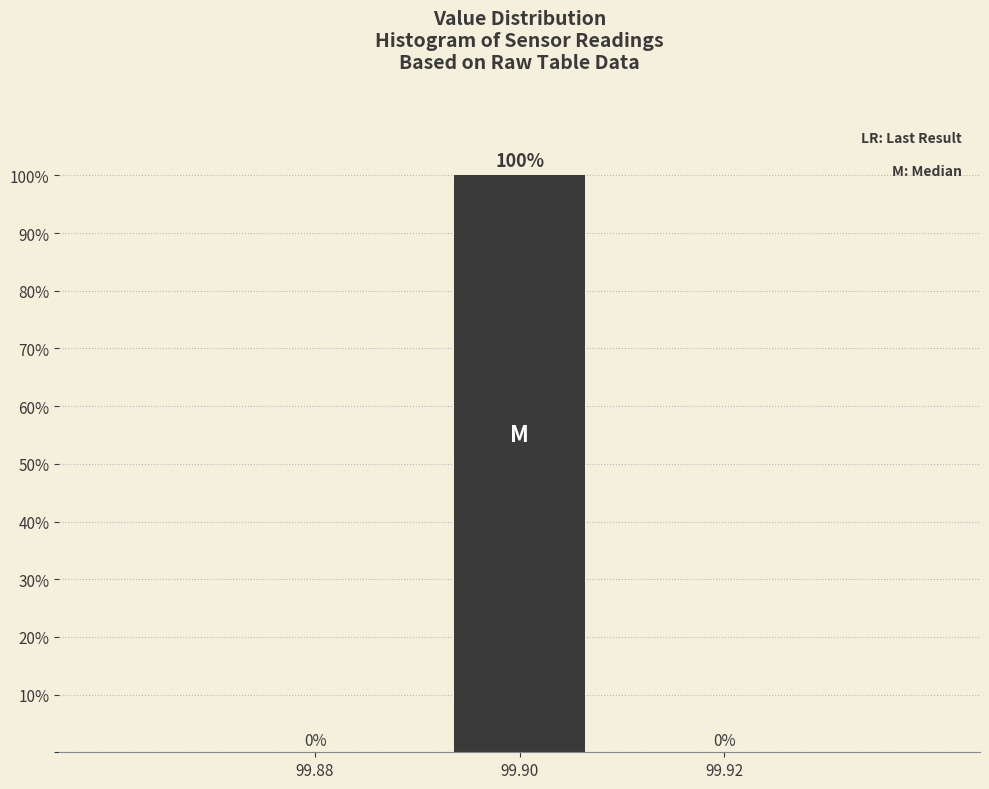

Reading left to right, transcribe all the data shown in this chart.

99.88=0	99.90=100	99.92=0